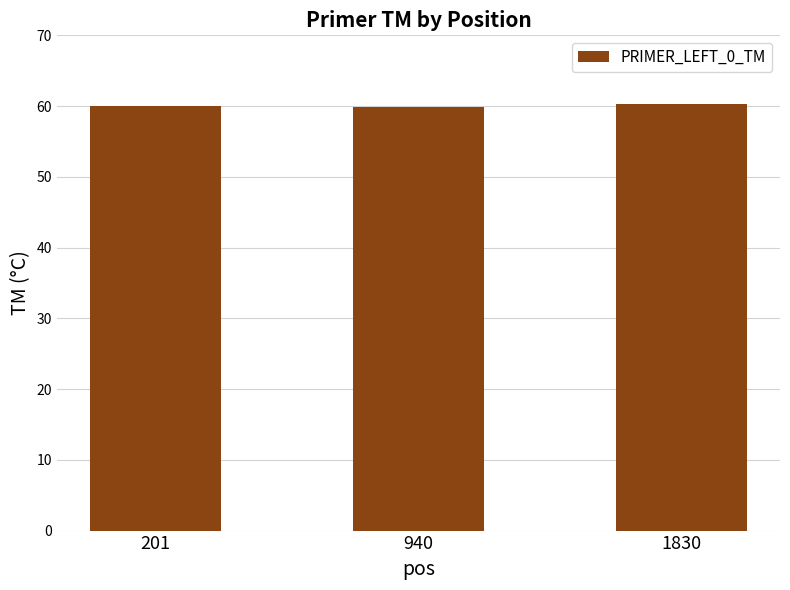

What is the difference between the maximum and minimum values?

0.4